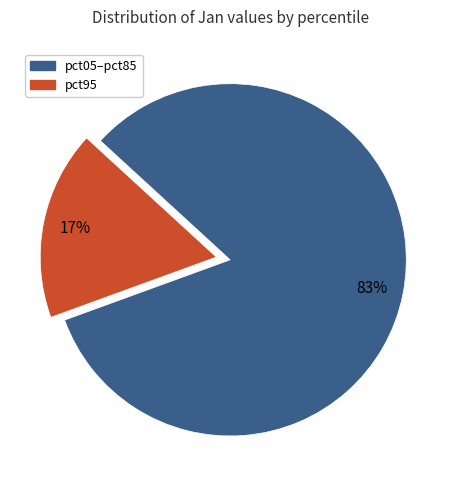

Is there any slice that represents more than half of the pie?

Yes